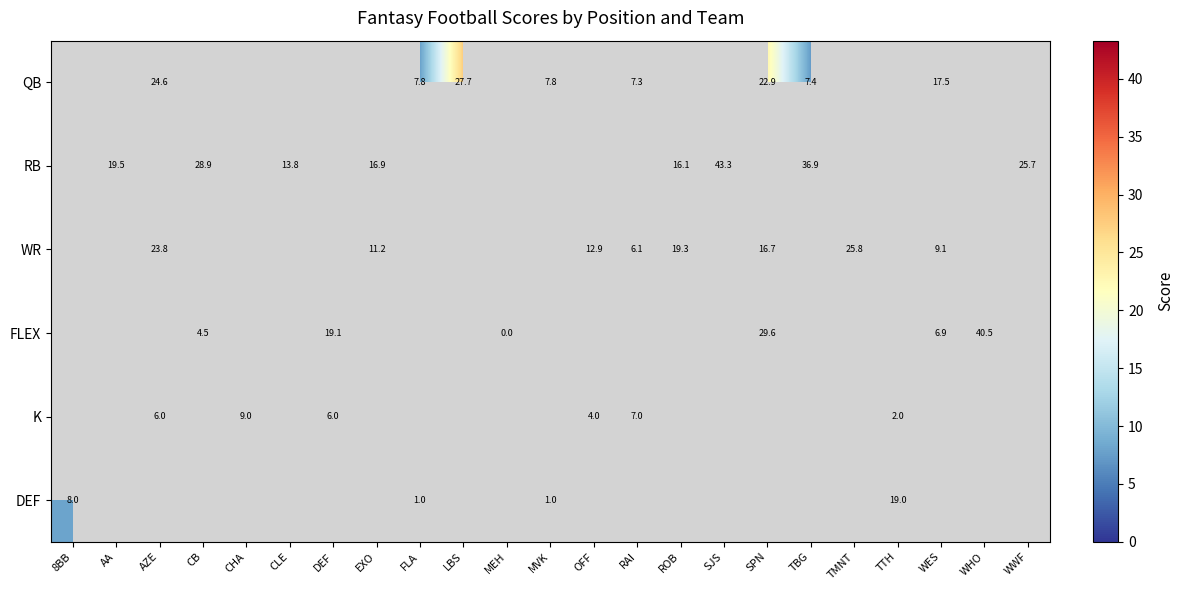

How many RB values are between 13 and 36?

6